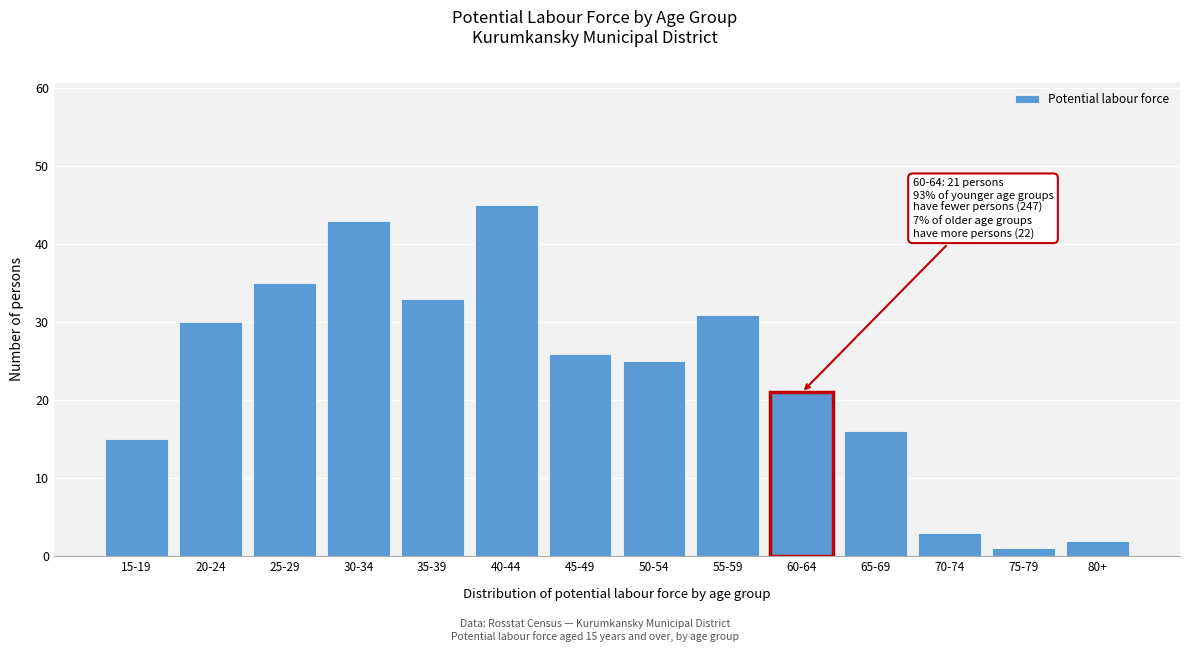

Reading left to right, list all the values displayed in this chart.

15	30	35	43	33	45	26	25	31	21	16	3	1	2